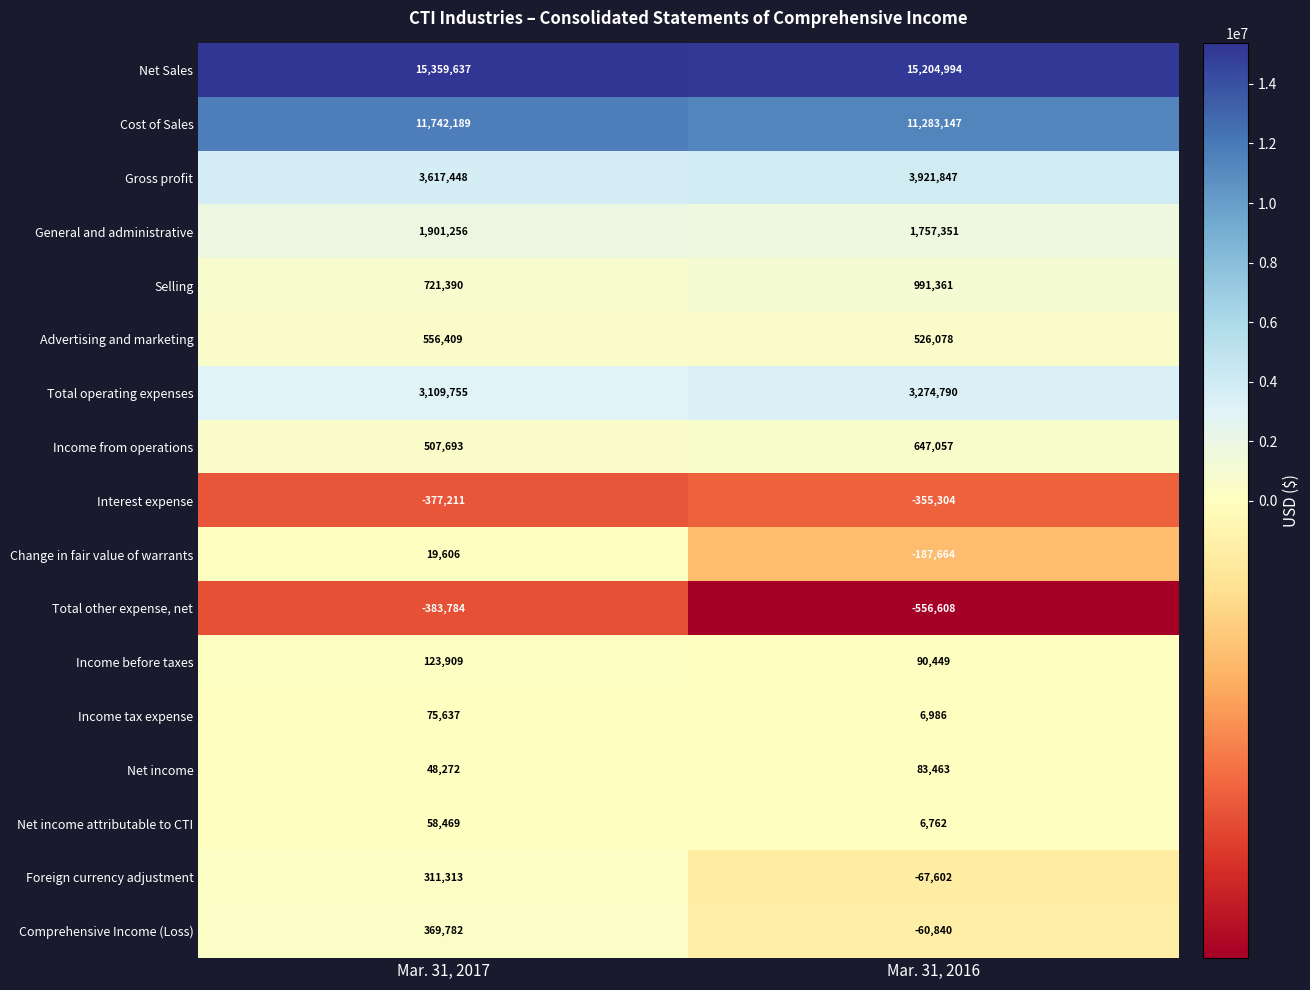

What is the smallest value displayed?

-556608